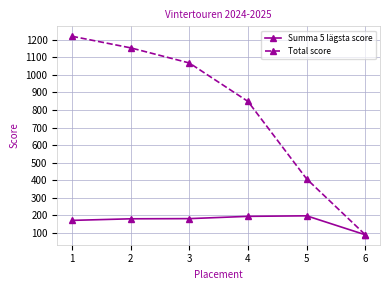

What is the minimum value shown in the chart?

90